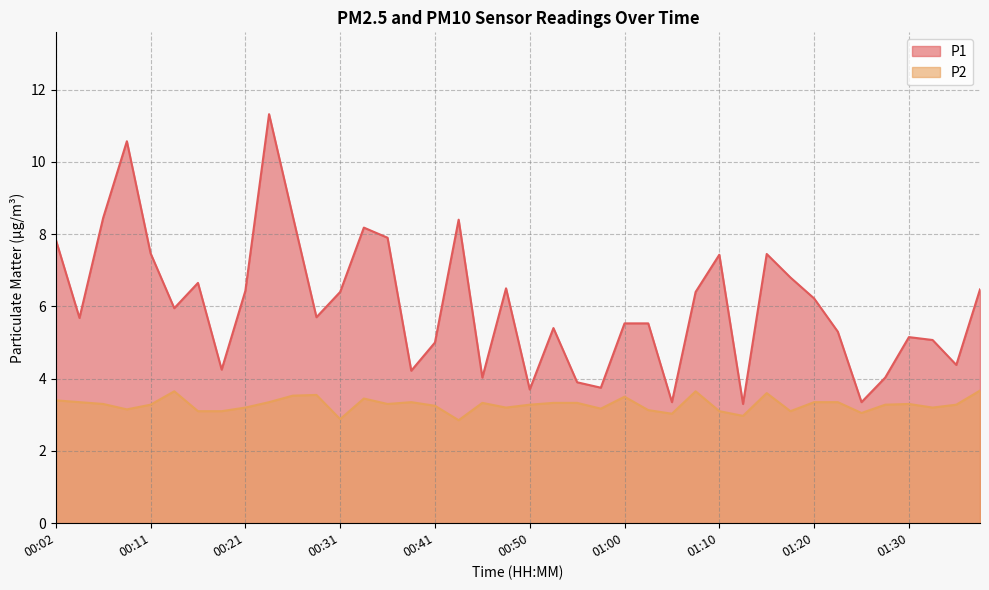

Reading left to right, what are all the values shown in this chart?

P1: 00:02=7.8	00:04=5.7	00:06=8.4	00:09=10.6	00:11=7.5	00:14=6.0	00:16=6.7	00:19=4.2	00:21=6.4	00:24=11.3	00:26=8.5	00:28=5.7	00:31=6.4	00:33=8.2	00:36=7.9	00:38=4.2	00:41=5.0	00:43=8.4	00:45=4.0	00:48=6.5	00:50=3.7	00:53=5.4	00:55=3.9	00:58=3.8	01:00=5.5	01:02=5.5	01:05=3.4	01:07=6.4	01:10=7.4	01:12=3.3	01:15=7.5	01:17=6.8	01:20=6.2	01:22=5.3	01:25=3.4	01:27=4.0	01:30=5.2	01:32=5.1	01:35=4.4	01:38=6.5
P2: 00:02=3.4	00:04=3.4	00:06=3.3	00:09=3.1	00:11=3.3	00:14=3.6	00:16=3.1	00:19=3.1	00:21=3.2	00:24=3.4	00:26=3.5	00:28=3.5	00:31=2.9	00:33=3.5	00:36=3.3	00:38=3.4	00:41=3.2	00:43=2.9	00:45=3.3	00:48=3.2	00:50=3.3	00:53=3.3	00:55=3.3	00:58=3.2	01:00=3.5	01:02=3.1	01:05=3.0	01:07=3.6	01:10=3.1	01:12=3.0	01:15=3.6	01:17=3.1	01:20=3.4	01:22=3.4	01:25=3.0	01:27=3.3	01:30=3.3	01:32=3.2	01:35=3.3	01:38=3.7